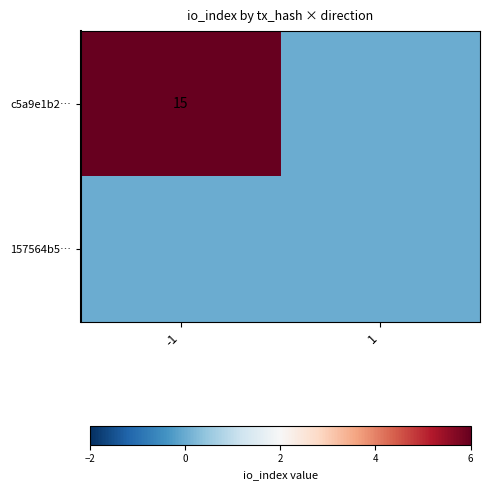

Read the c5a9e1b2… value at -1, to the nearest 5.

15